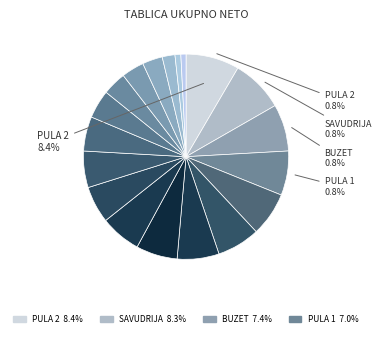

To the nearest percent, what is the difference between the largest and smallest slice percentages?

8%